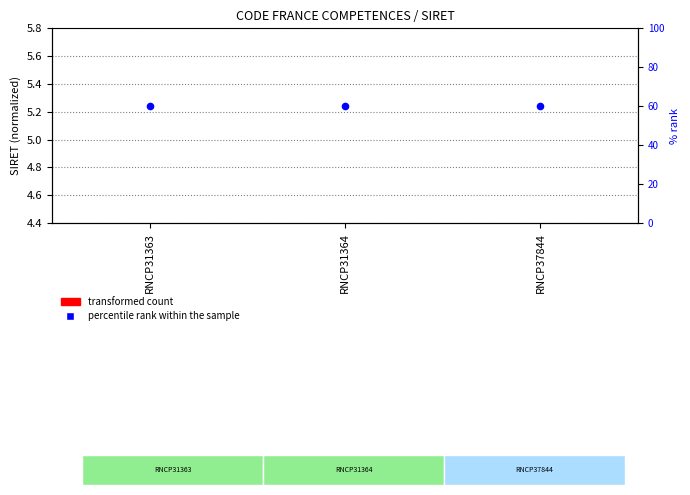

Which series contains the lowest Y value?

transformed count